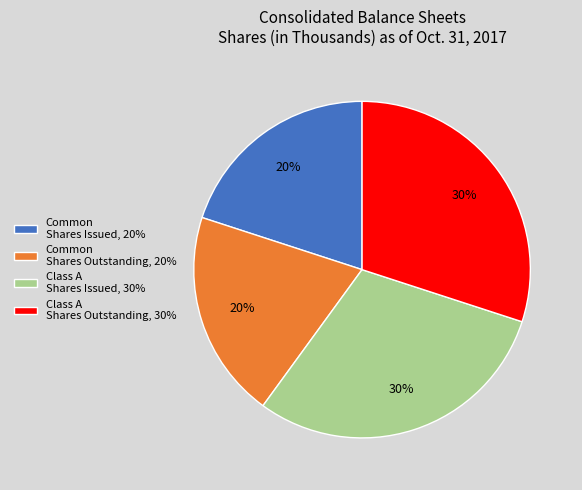

How many segments does this pie chart have?

4